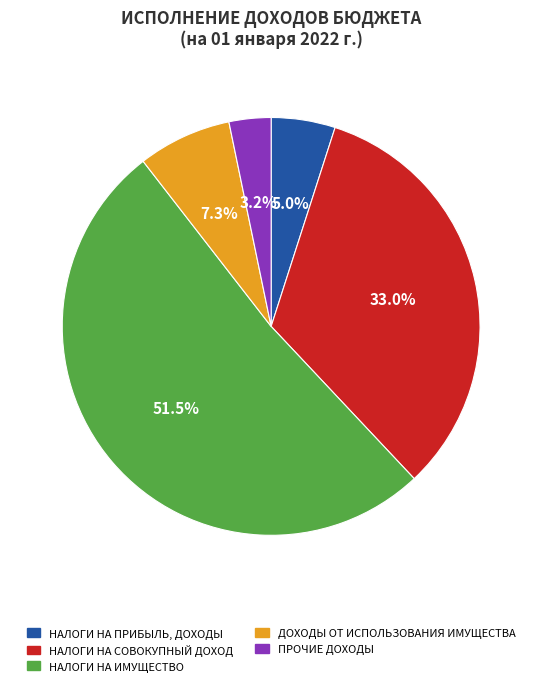

To the nearest percent, what is the combined percentage of ПРОЧИЕ ДОХОДЫ and НАЛОГИ НА СОВОКУПНЫЙ ДОХОД?

36%